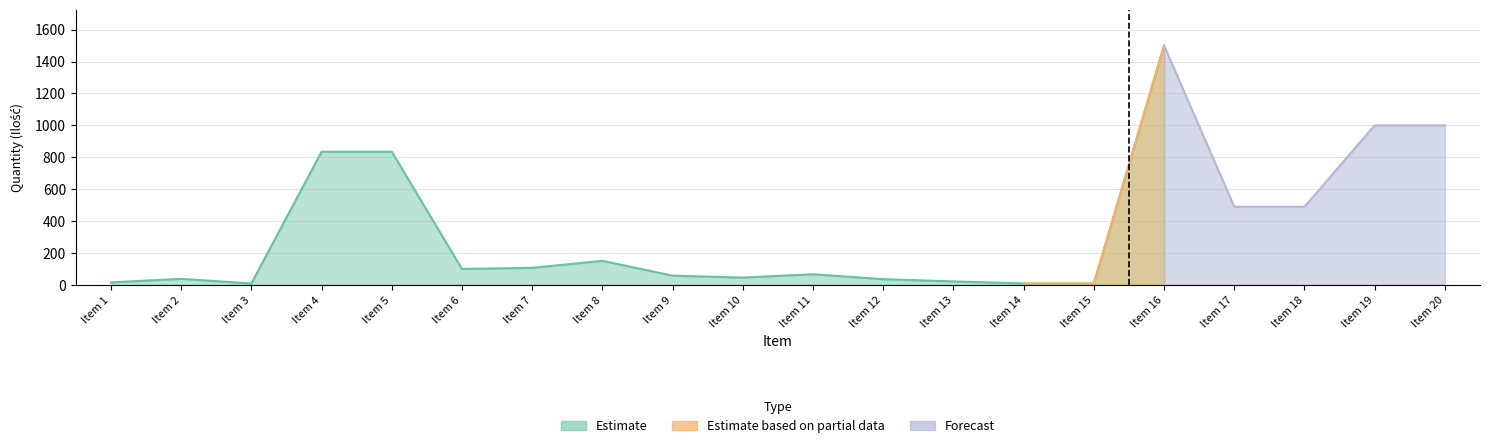

Count the number of categories in the chart.

20